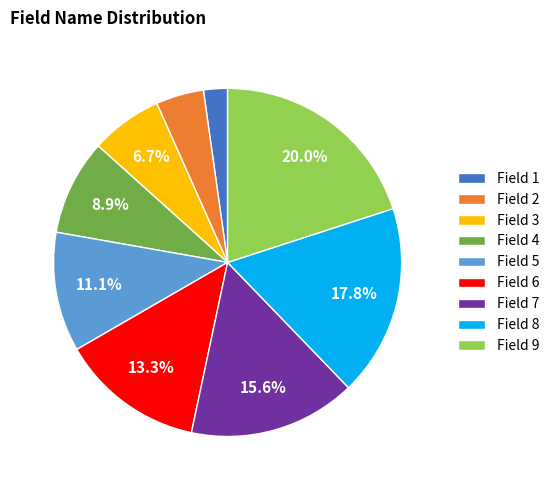

What percentage is NOT represented by Field 4?

91.1%